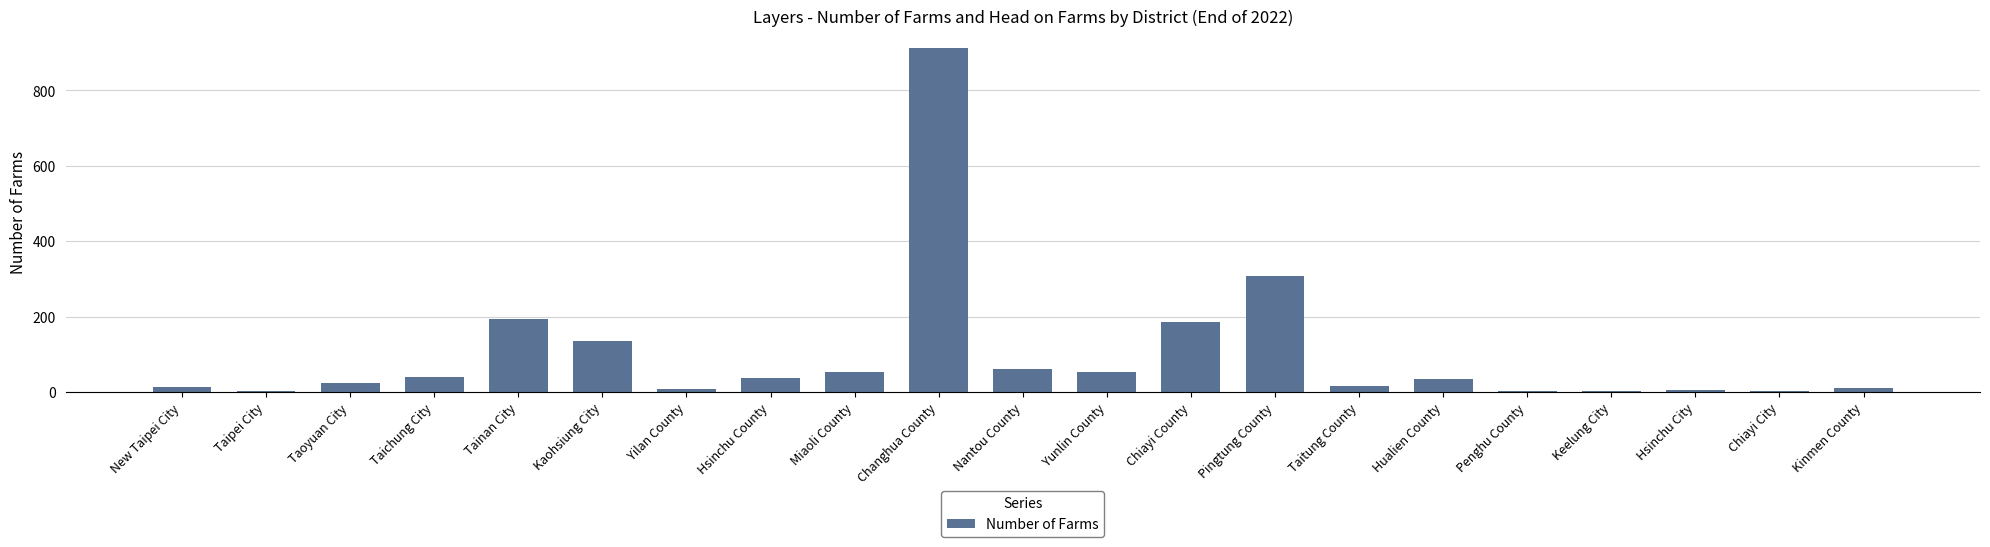

Between Nantou County and New Taipei City, which is larger?

Nantou County